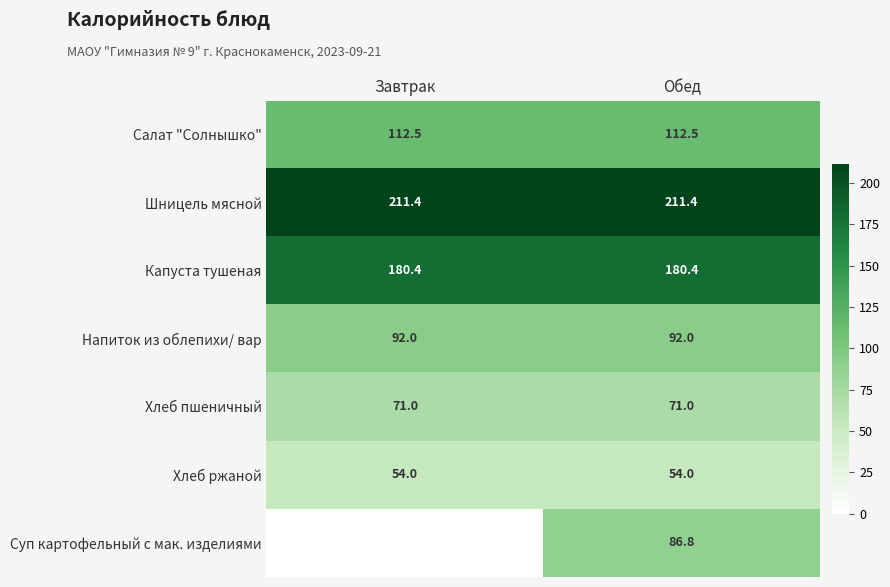

Is it true that Шницель мясной equals 211.4 at Завтрак?

True